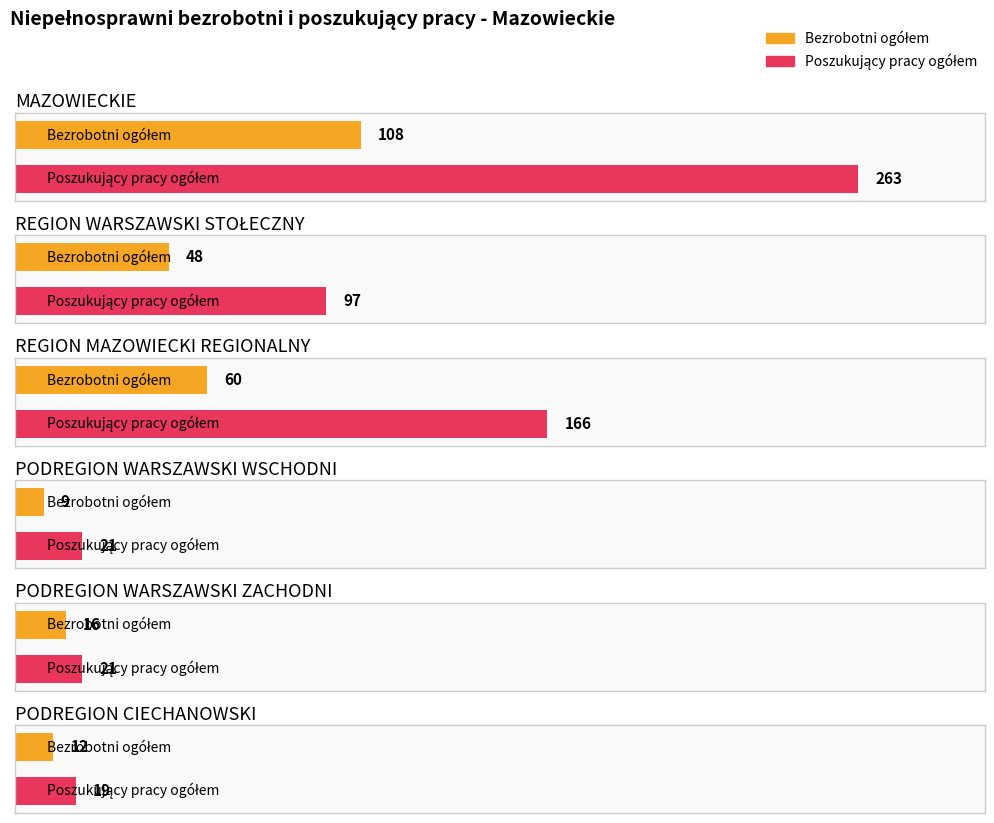

How many bars are there in each group?

2